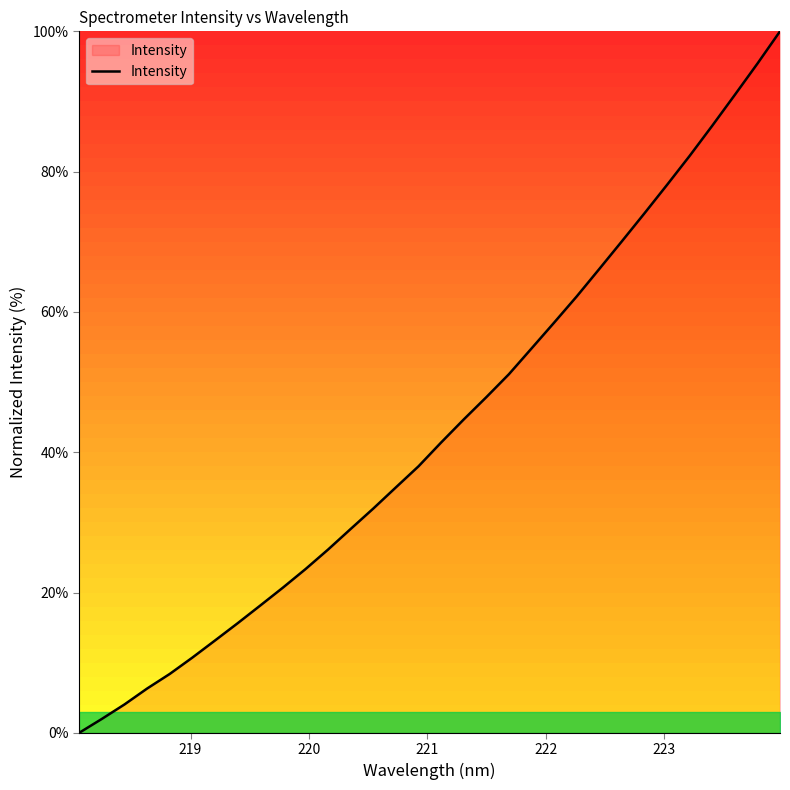

Is this an area chart (filled region under the line)?

No